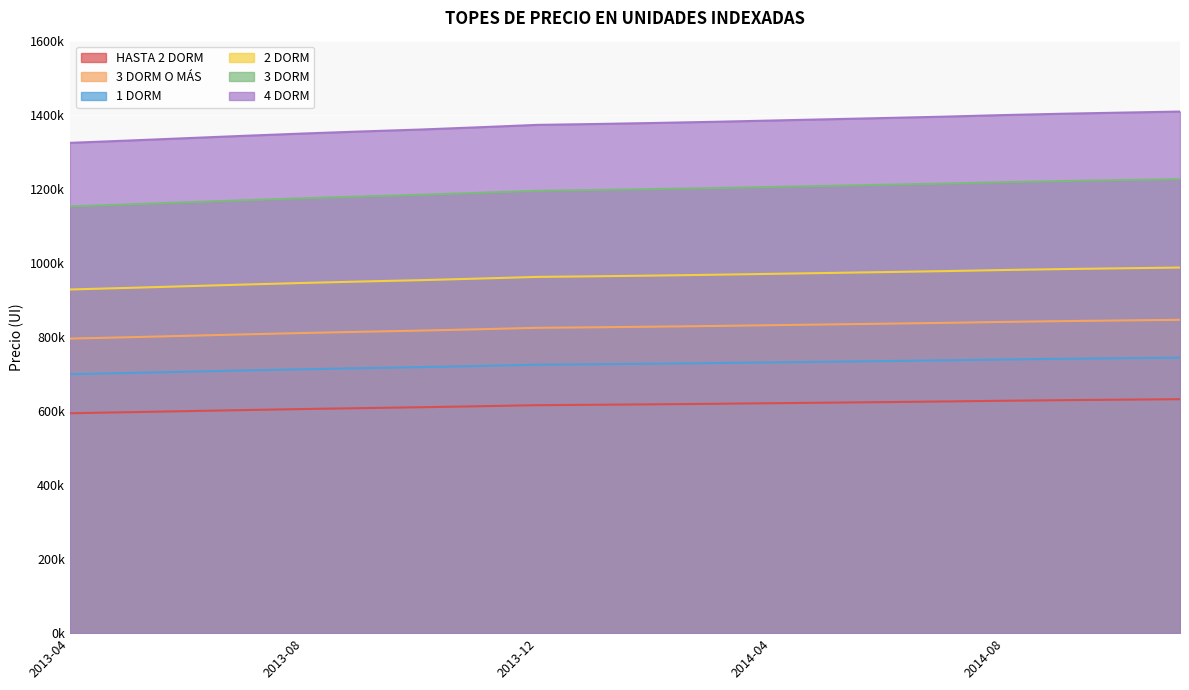

Reading left to right, transcribe all the data shown in this chart.

HASTA 2 DORM: 593908	596671	599579	602466	605206	607715	610032	612763	615669	616729	617980	619343	620924	622484	624066	625704	627587	629193	630515	631805
3 DORM O MÁS: 795412	799112	803008	806874	810544	813903	817008	820665	824557	825976	827651	829478	831594	833684	835802	837997	840518	842669	844439	846168
1 DORM: 699362	702616	706041	709440	712667	715621	718350	721566	724988	726236	727709	729314	731175	733013	734875	736805	739022	740913	742469	743989
2 DORM: 928055	932372	936917	941428	945710	949630	953252	957519	962060	963716	965670	967801	970271	972710	975181	977741	980683	983193	985258	987275
3 DORM: 1152459	1157820	1163464	1169066	1174383	1179251	1183748	1189048	1194687	1196743	1199170	1201816	1204882	1207911	1210980	1214159	1217812	1220929	1223493	1225998
4 DORM: 1324079	1330239	1336723	1343159	1349268	1354861	1360028	1366116	1372595	1374957	1377746	1380786	1384309	1387789	1391315	1394968	1399164	1402746	1405692	1408569